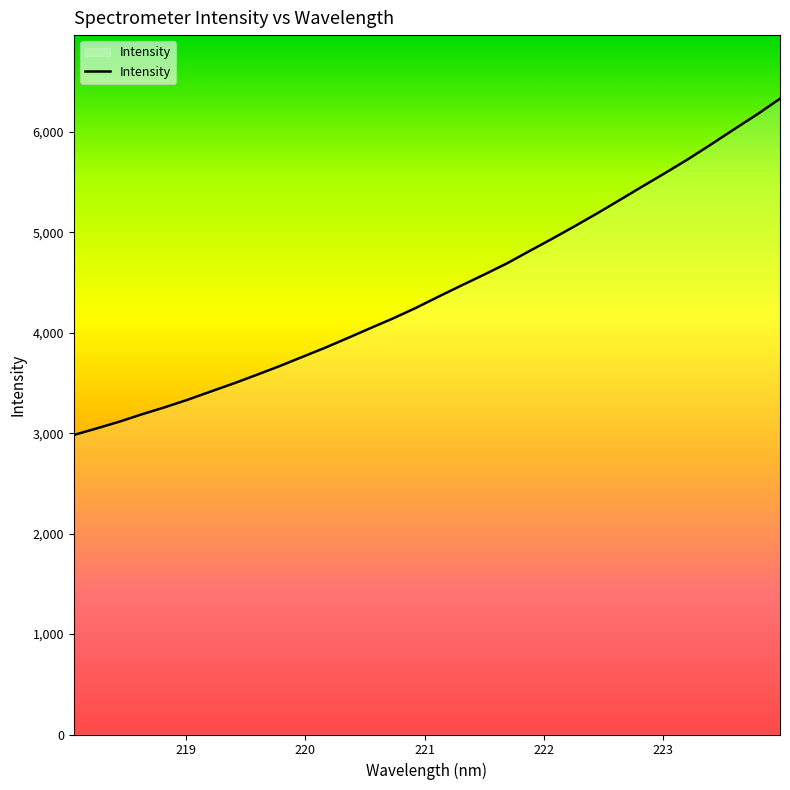

What is the greatest value displayed?

6330.3